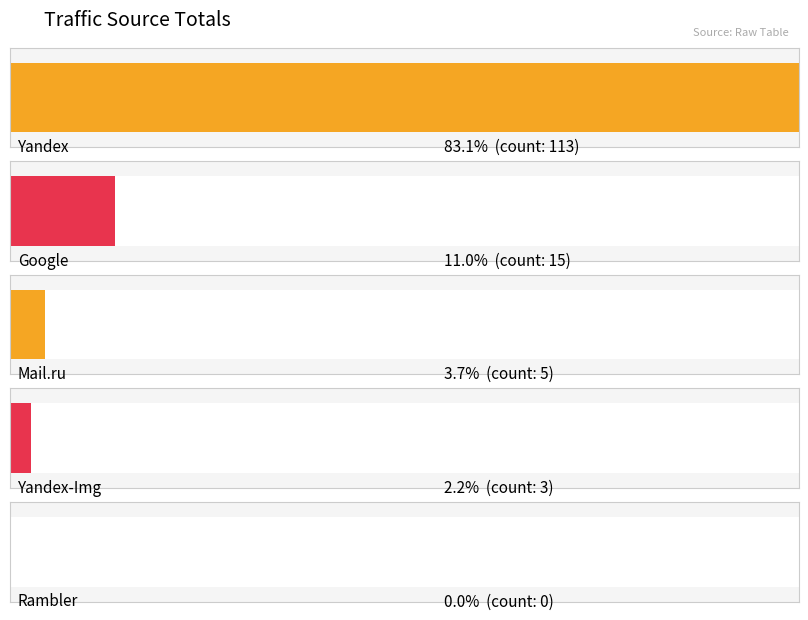

What is the spread (max minus min) of values at Yandex-Img?

2